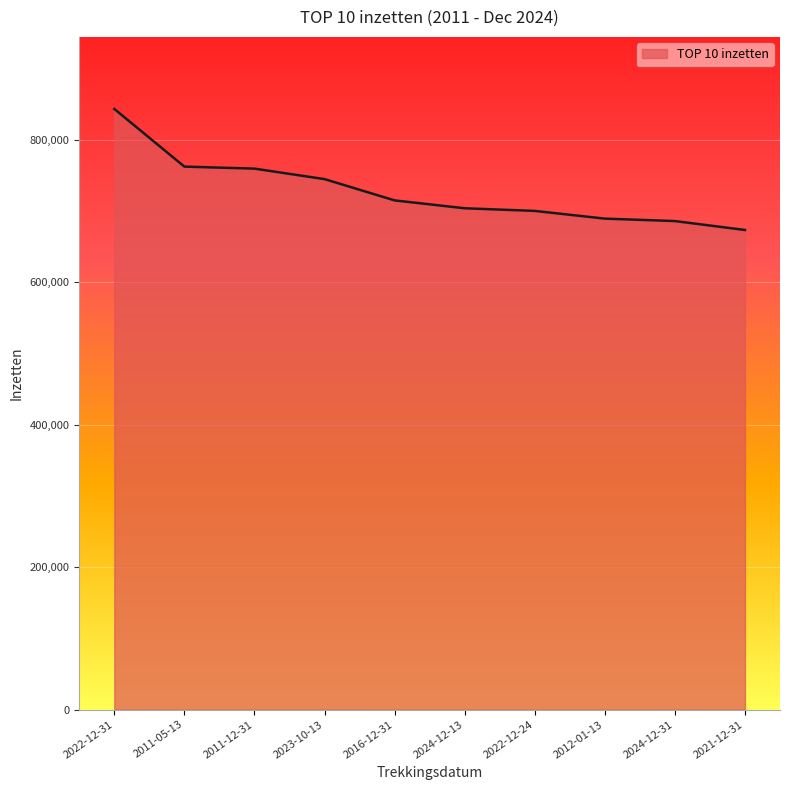

The value at 2011-12-31 is 759462.0. True or false?

True